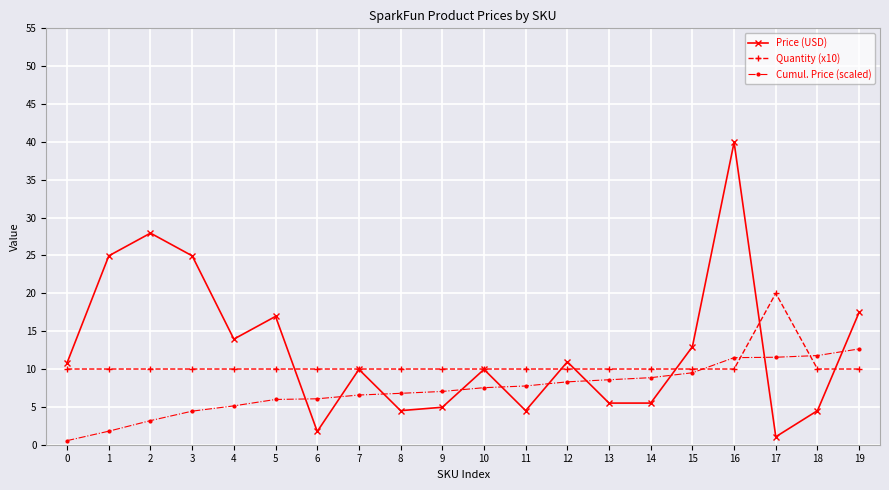

What is the maximum value for Quantity (x10)?

20.0